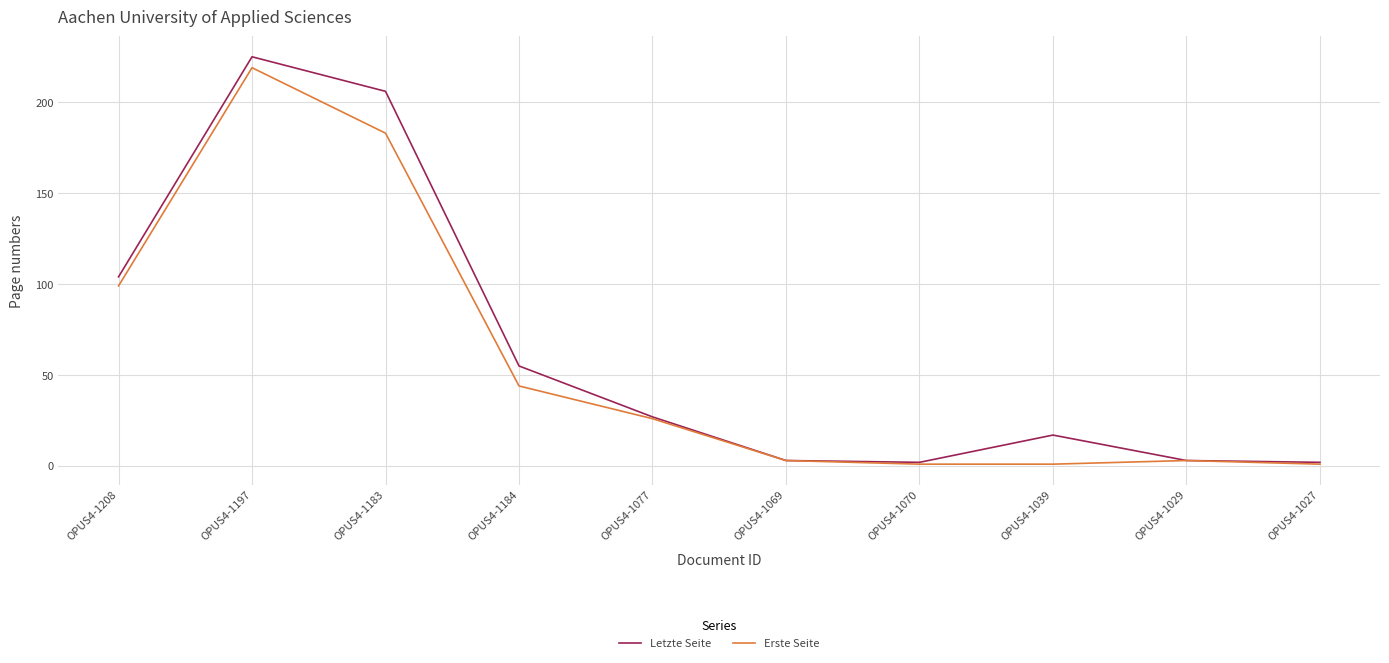

List the series in order of their overall mean, lowest first.

Erste Seite, Letzte Seite